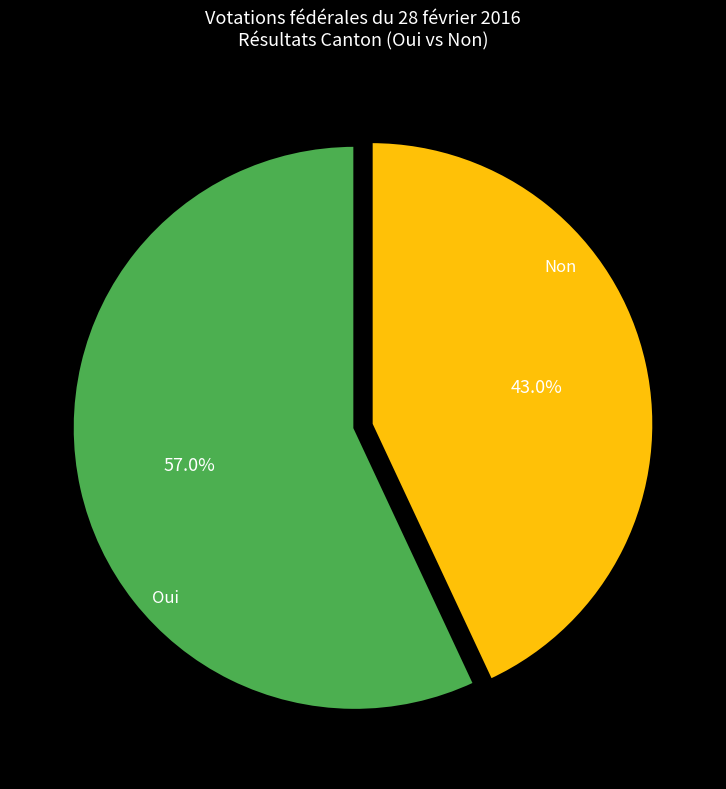

Does any single category account for the majority?

Yes